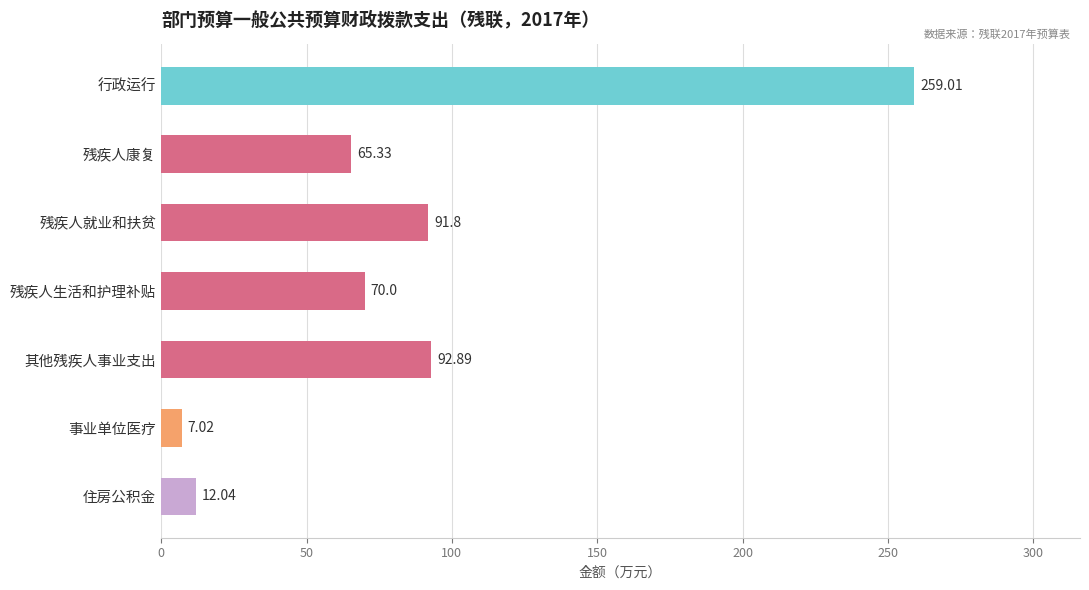

What is the difference between the maximum and minimum values?

252.0